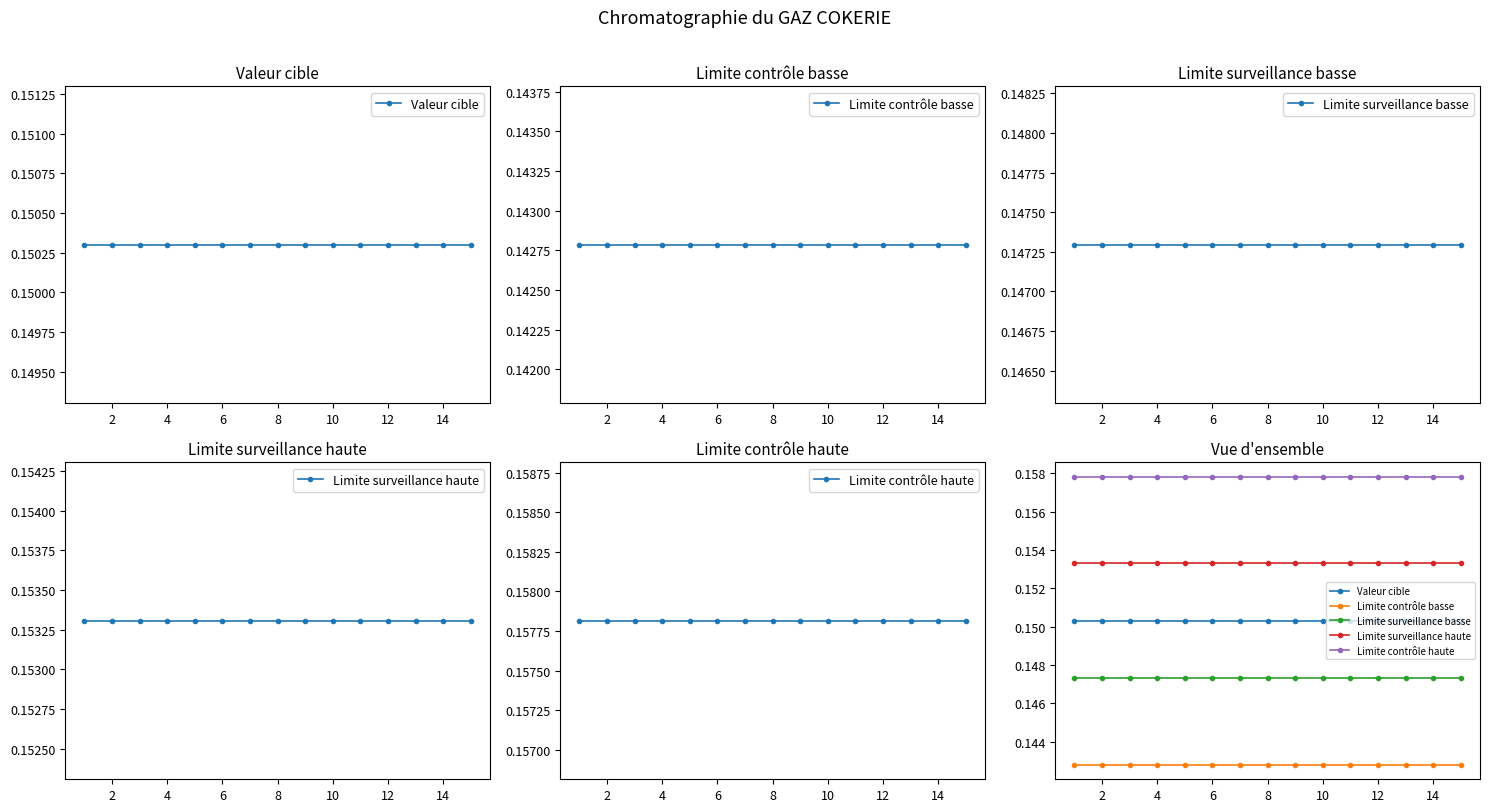

Which series changed the most between 9 and 10?

Valeur cible